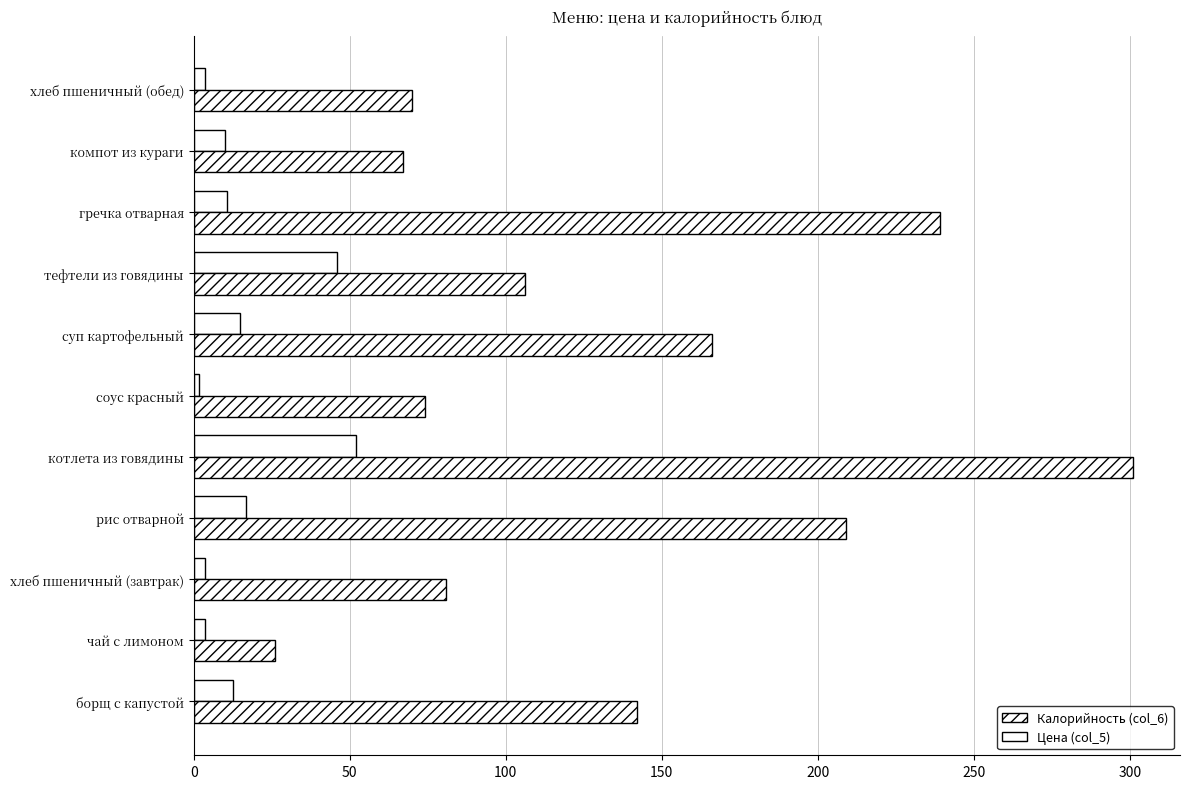

What is the difference between the second highest and second lowest values in the Цена (col_5) series?

42.3